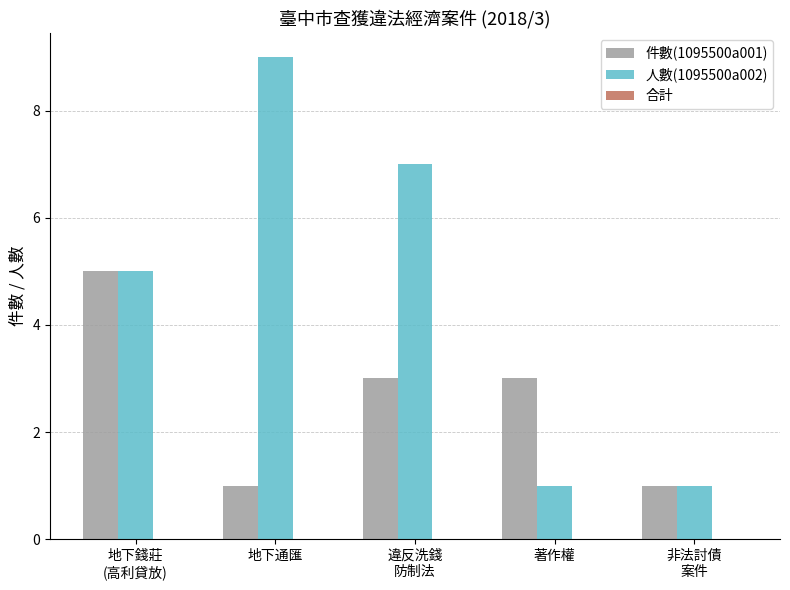

Rank the series by their average value, from highest to lowest.

人數(1095500a002), 件數(1095500a001)